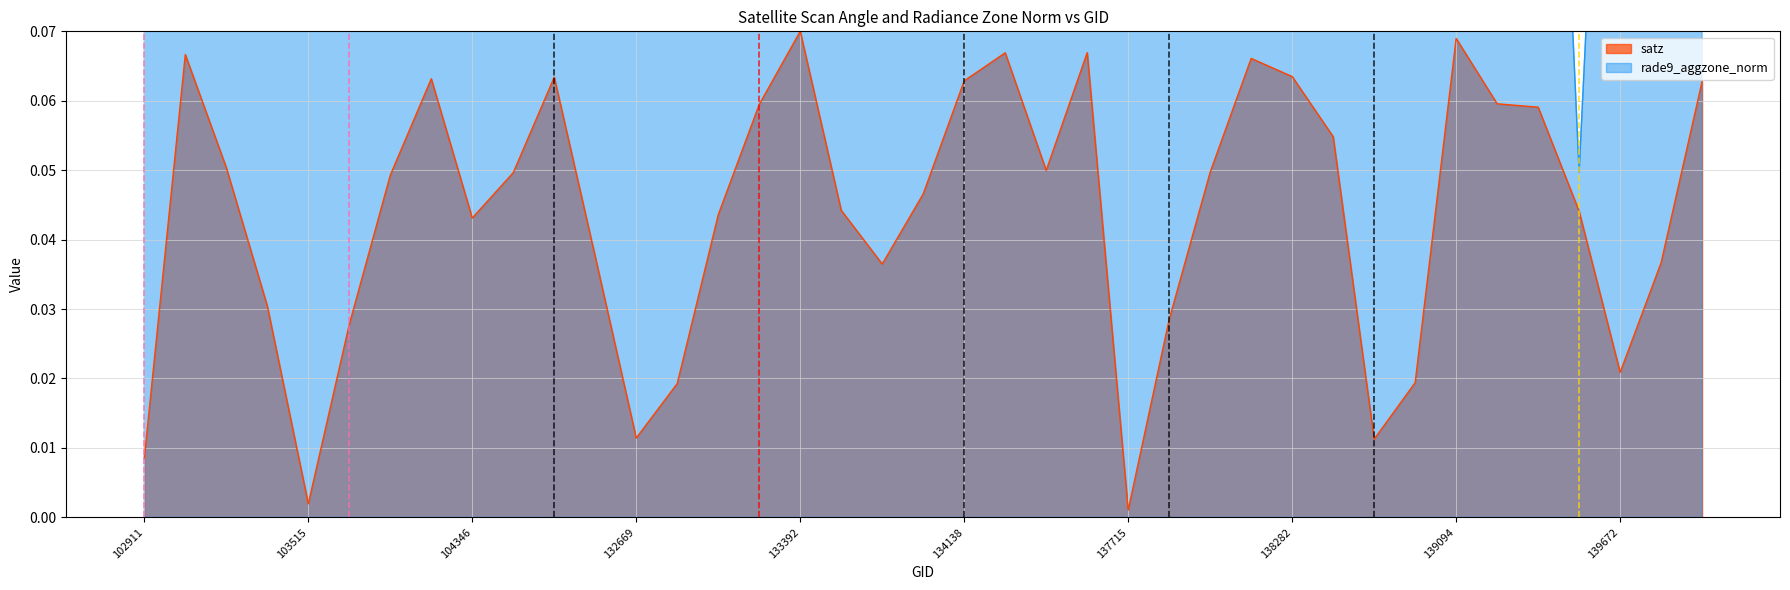

Where is the first local maximum for rade9_aggzone_norm?

104346